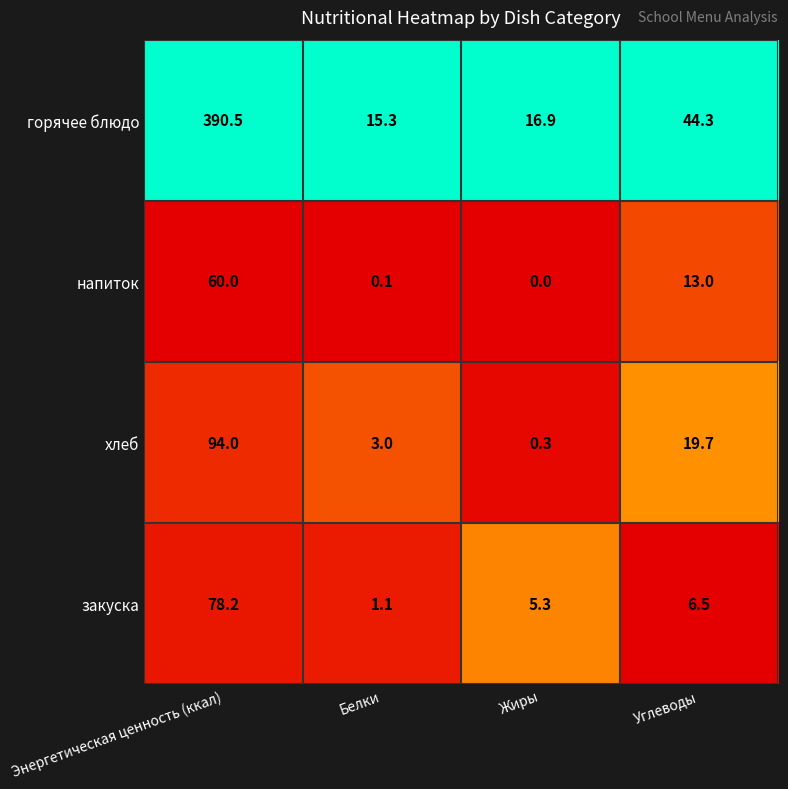

Is it true that хлеб equals 3.0 at Белки?

True